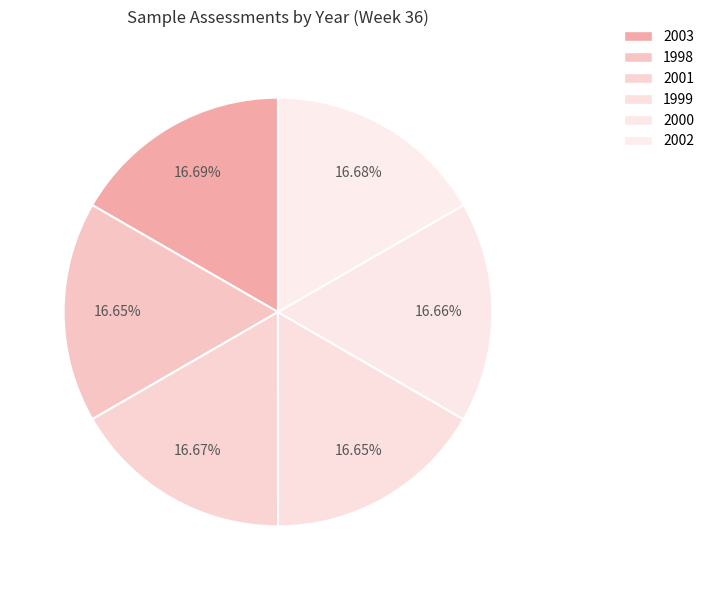

Count the number of slices in the pie.

6